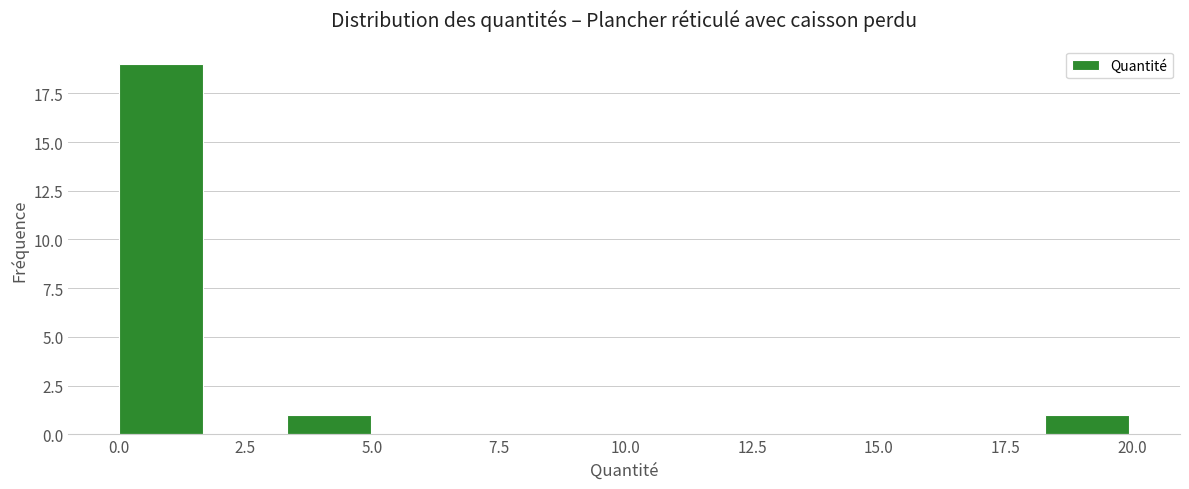

Read against the x-axis, roughly where is the centre of the tallest bar?

1.0